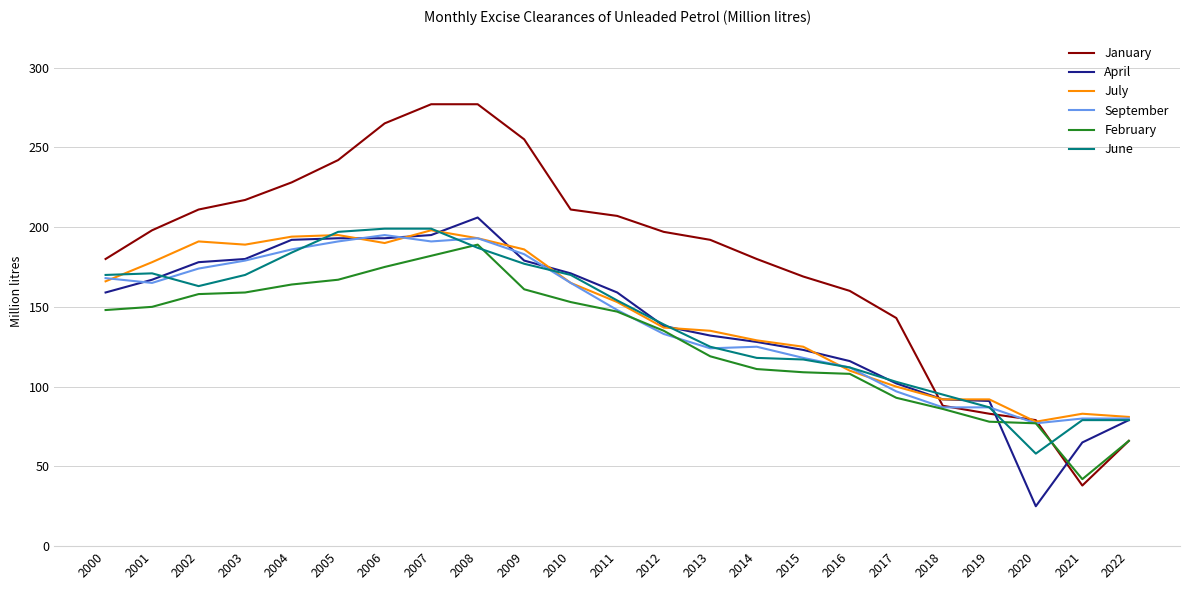

True or false: June and January cross at least once.

True